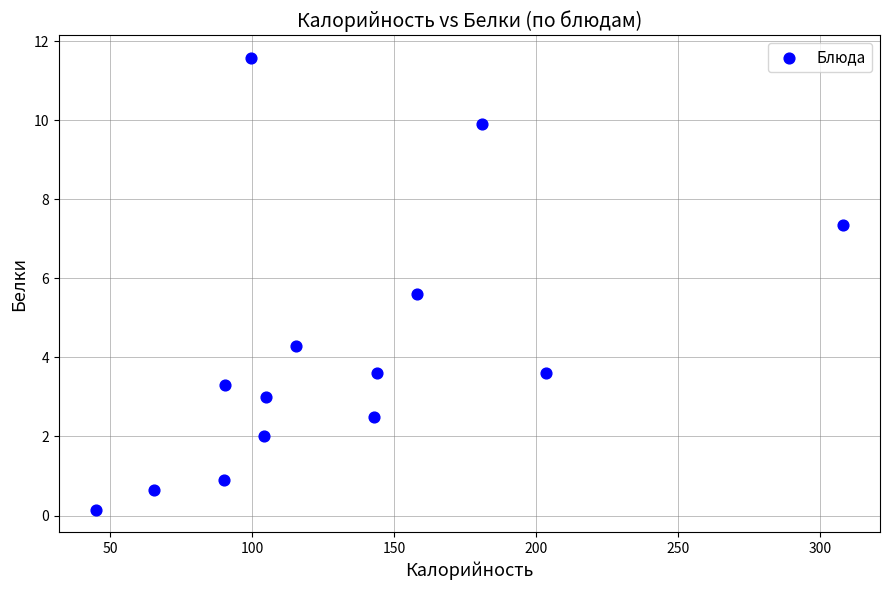

What is the range of X values (max minus min)?

263.0